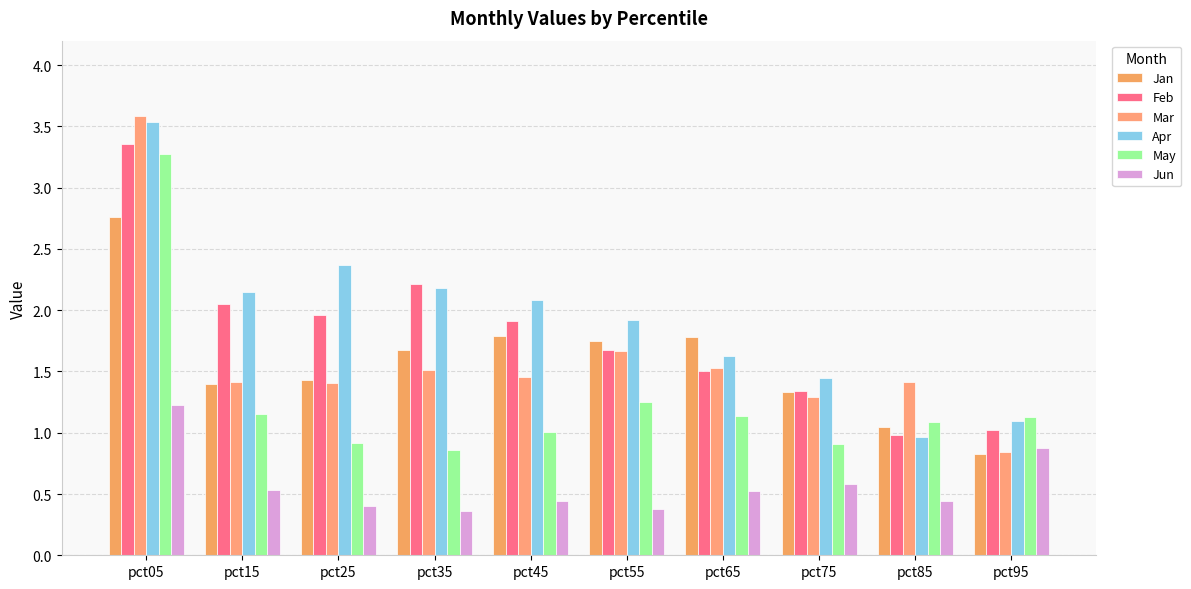

The value of Mar at pct55 is 1.7. True or false?

True